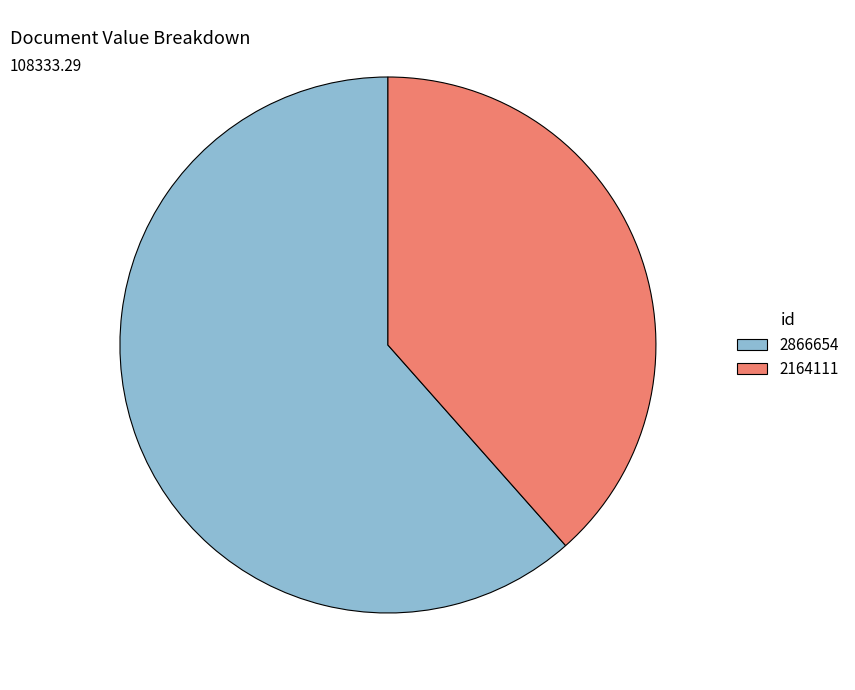

Which has a higher value, 2866654 or 2164111?

2866654